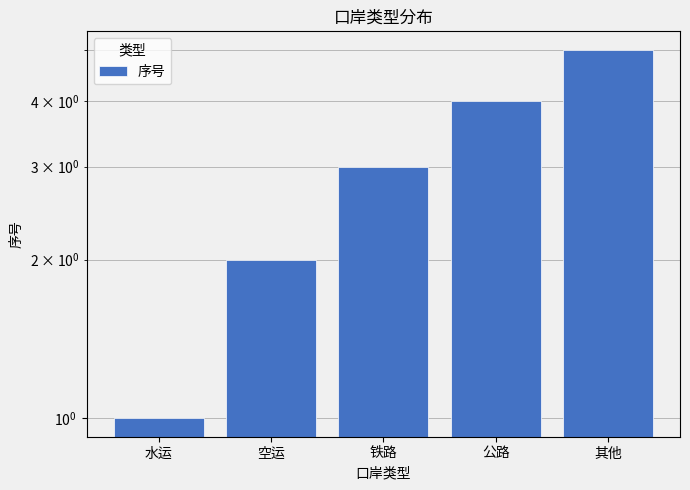

Approximately how many times larger is the value at 公路 compared to 水运?

4.0